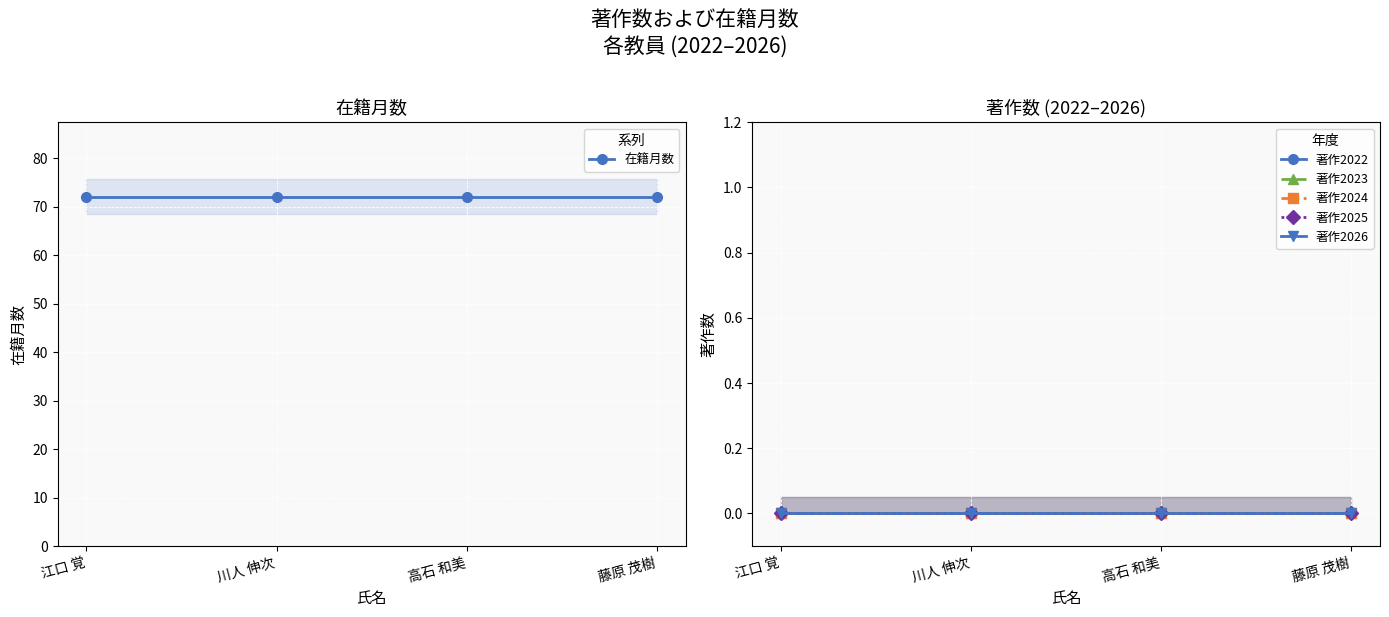

List the series in order of their peak value, lowest first.

著作2022, 著作2023, 著作2024, 著作2025, 著作2026, 在籍月数